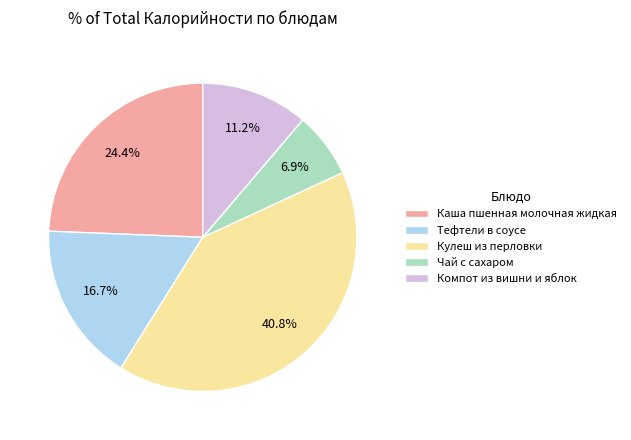

Approximately how many times larger is the value at Кулеш из перловки compared to Тефтели в соусе?

2.4